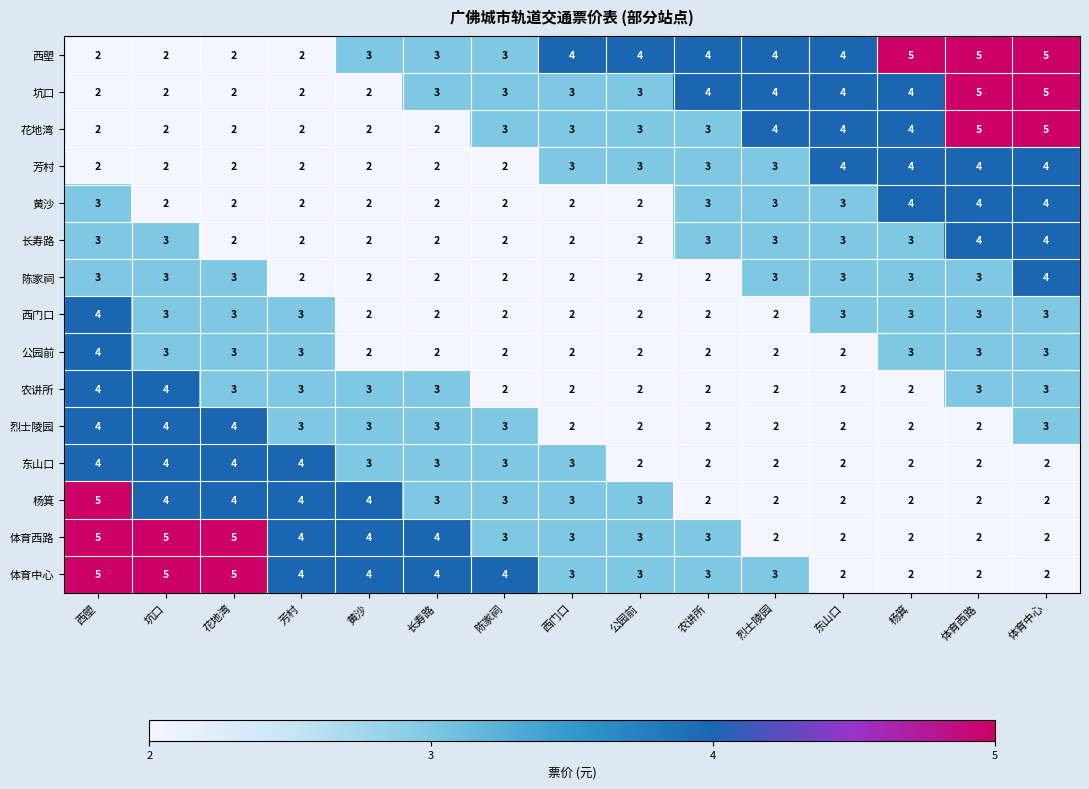

What is the total value across all series at 西门口?

39